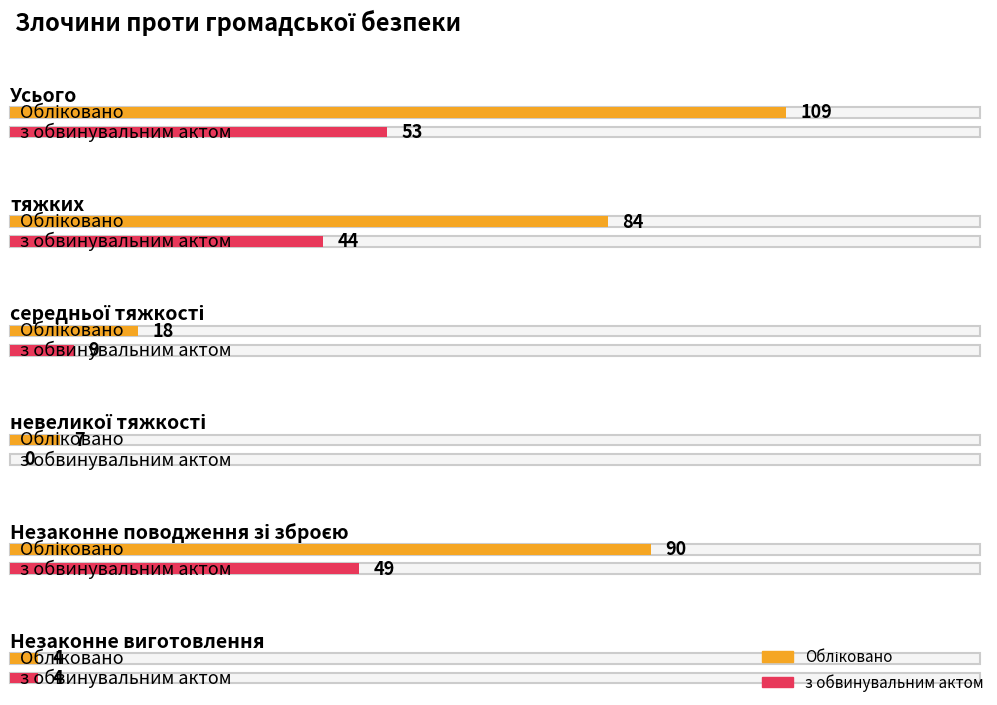

What is the label of the 1st bar from the left?

Усього